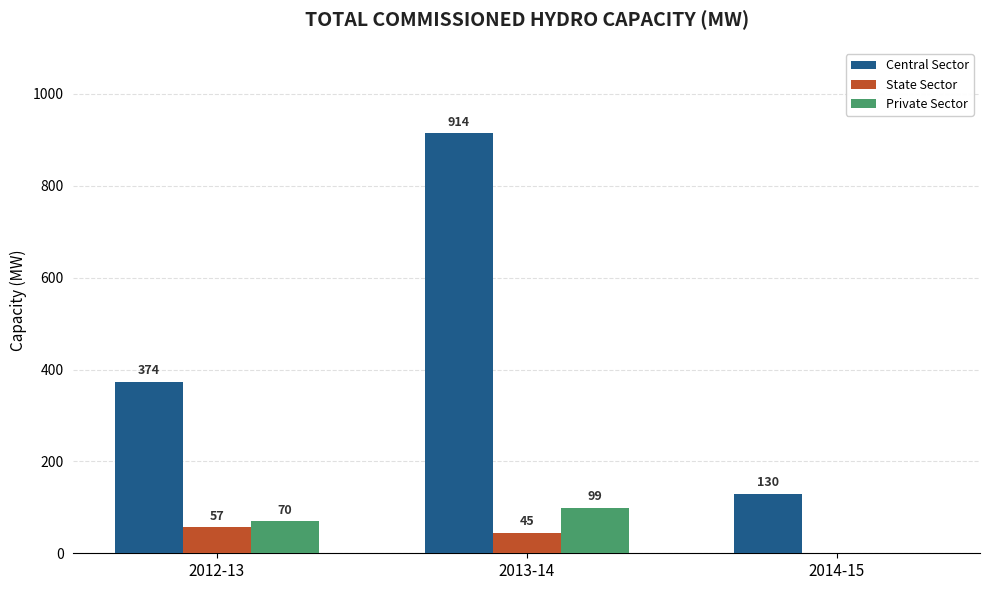

Which category has the highest value in the Central Sector series?

2013-14